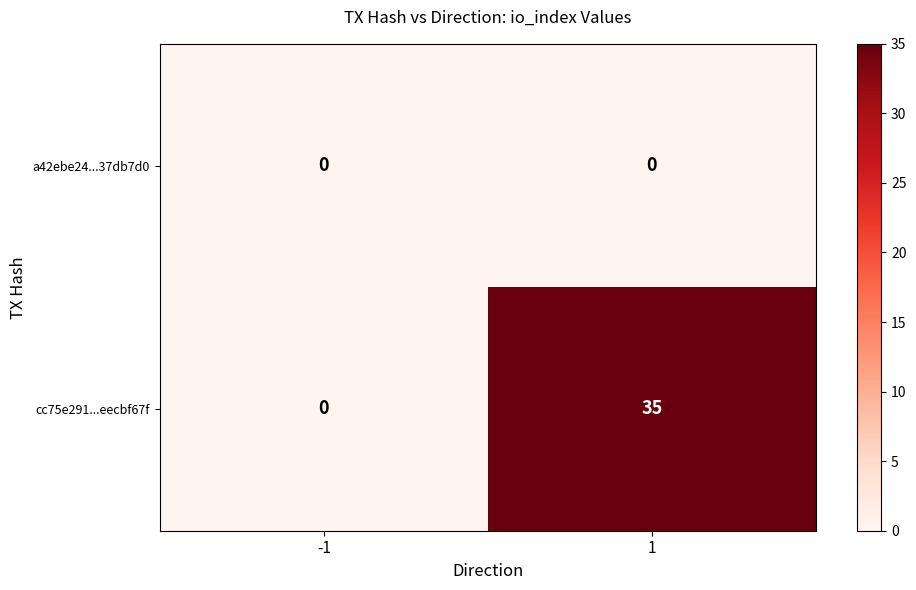

Reading left to right, extract all data points from this chart.

a42ebe24...37db7d0: 0	0
cc75e291...eecbf67f: 0	35